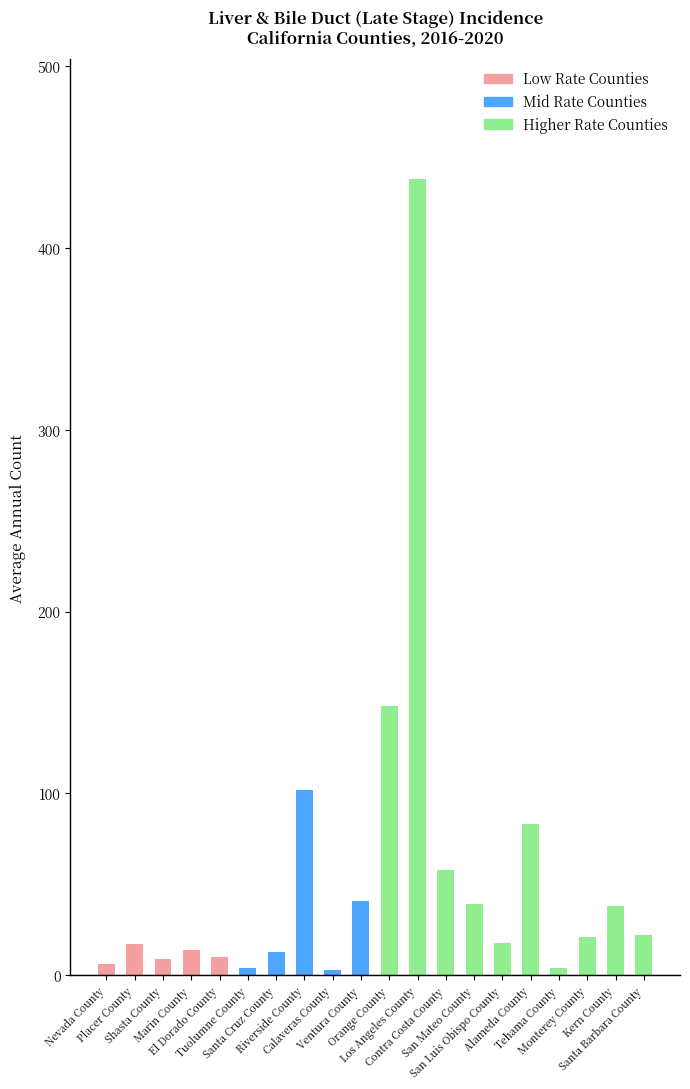

What is the average value?

54